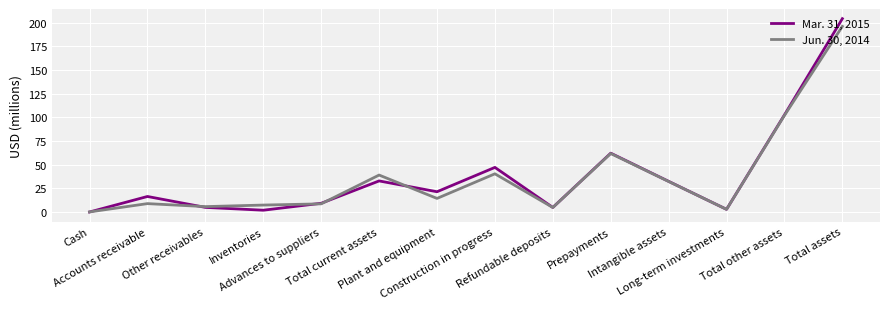

What is the maximum value for Mar. 31, 2015?

204.1